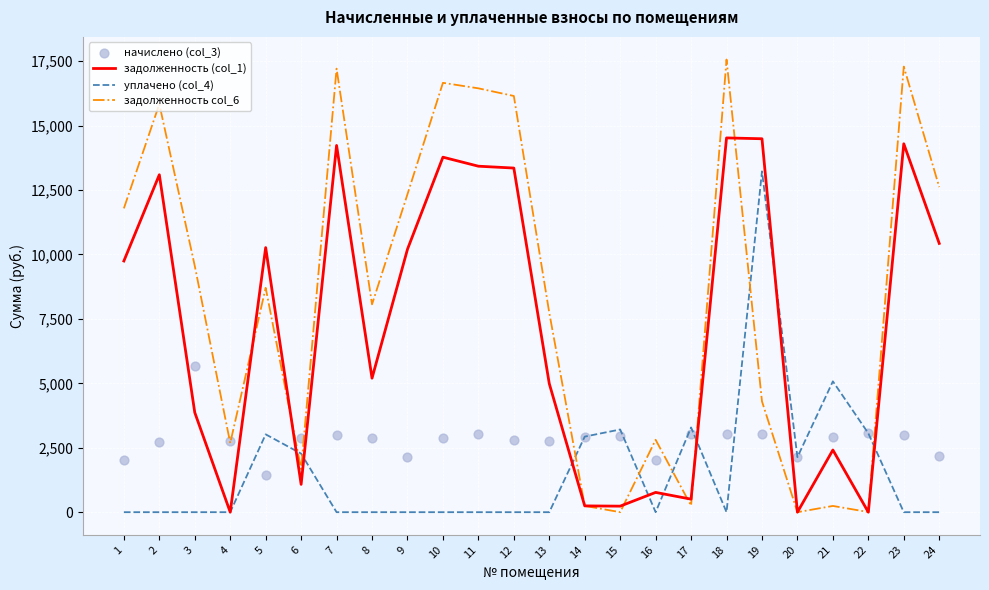

What are all the series names shown in the legend?

задолженность (col_1), уплачено (col_4), задолженность col_6, начислено (col_3)